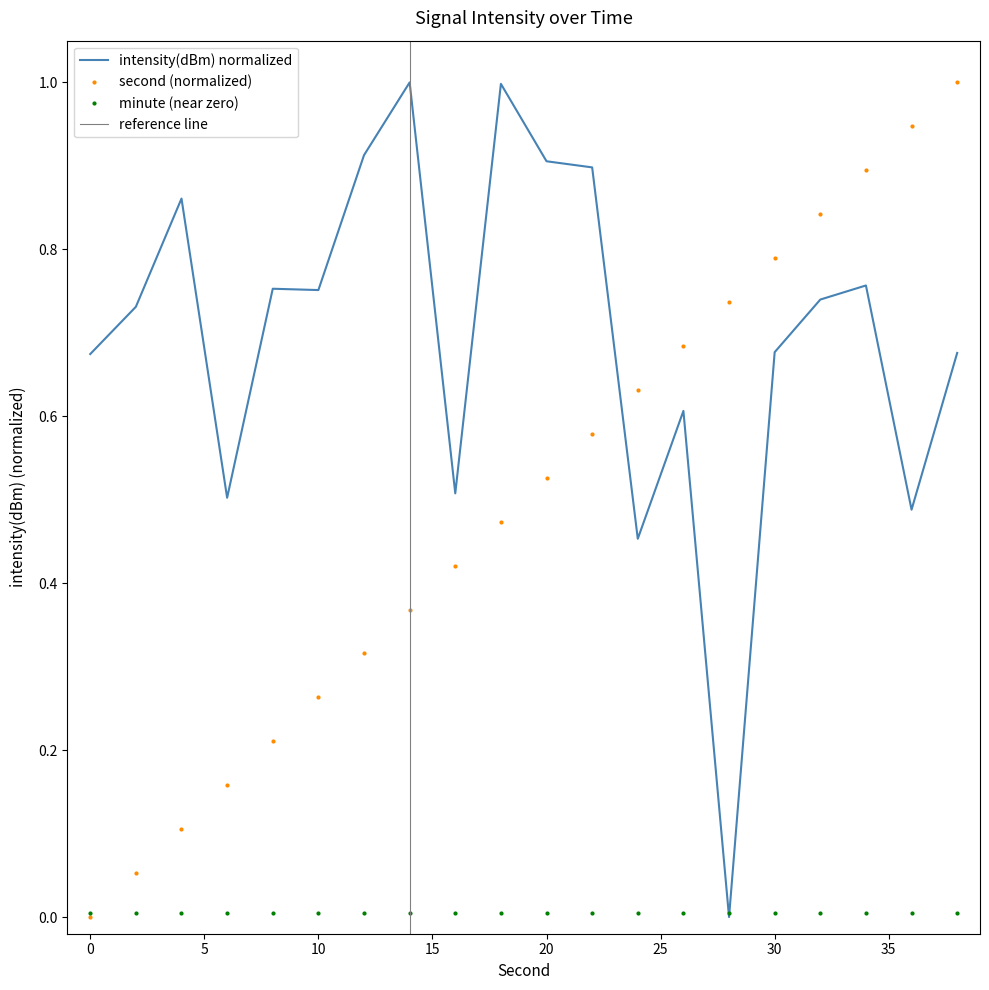

How many intersections are there between intensity(dBm) and second?

1